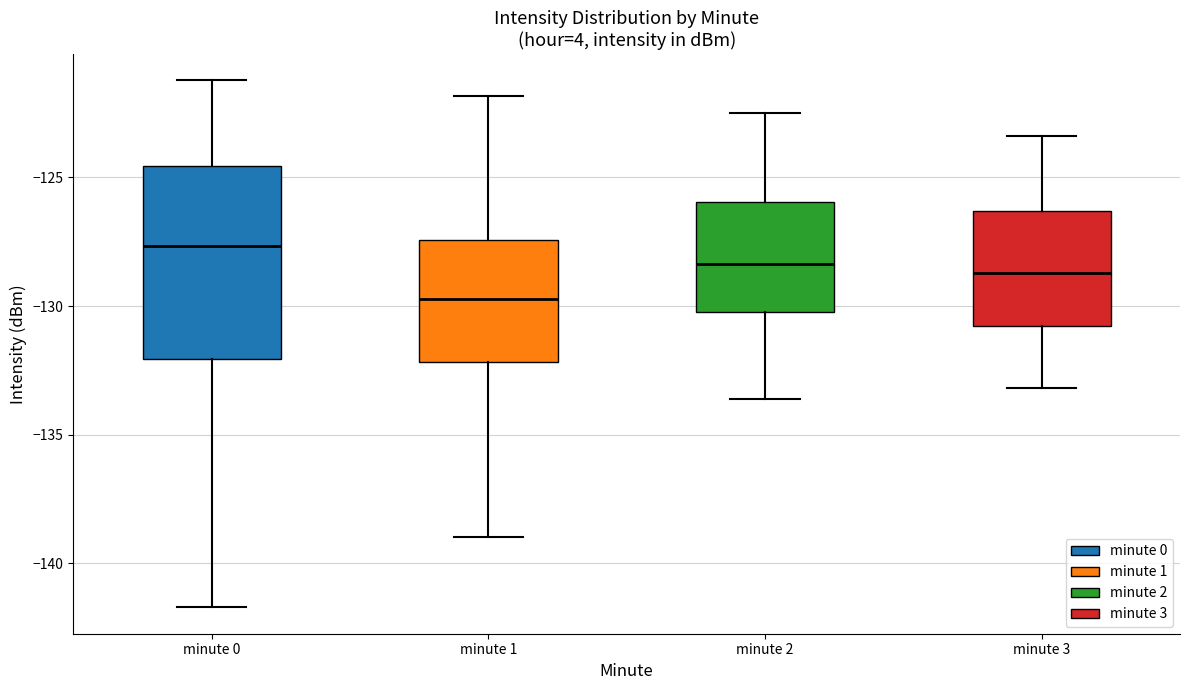

Where does the upper whisker of the box for minute 1 end on the y-axis? The values are not printed on the chart, so give them approximately, as read against the axis.

-122.0